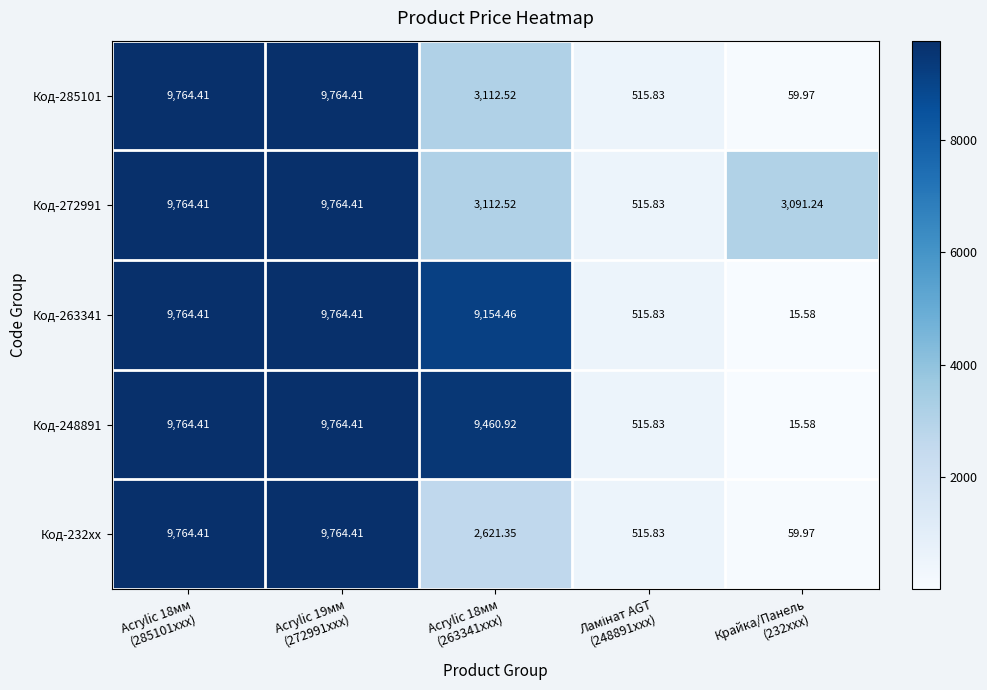

How many values in the Код-263341 series exceed 9154?

3